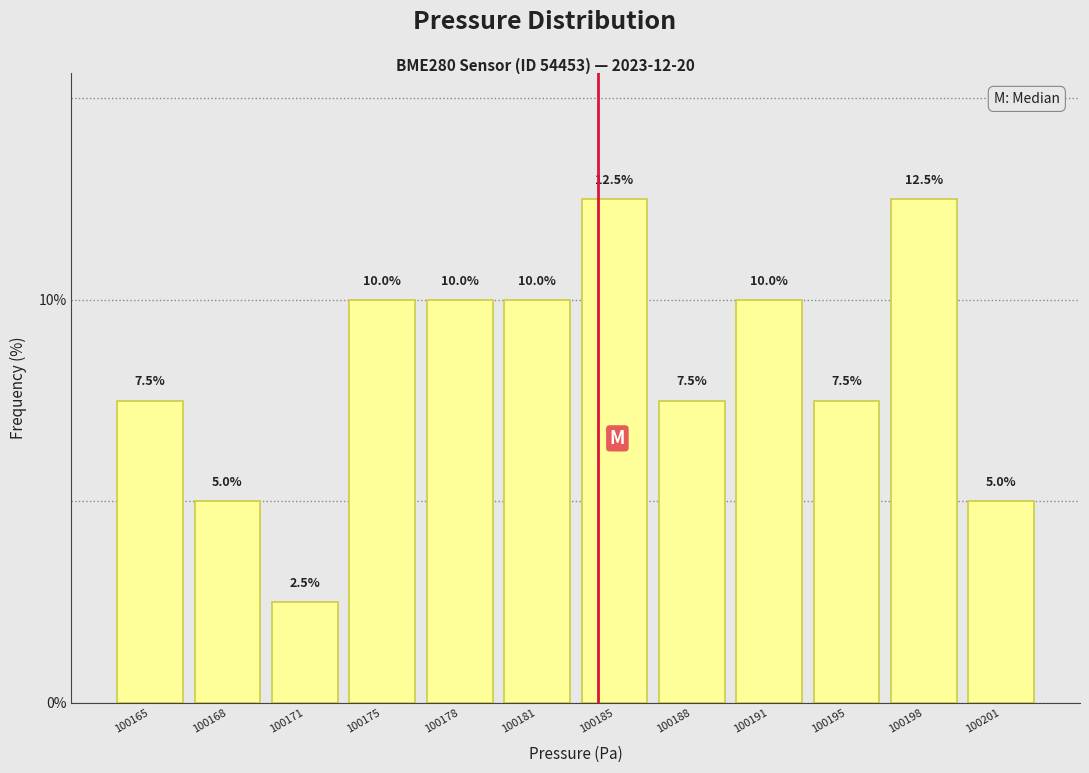

Reading right to left, extract all data points from this chart.

5.0	12.5	7.5	10.0	7.5	12.5	10.0	10.0	10.0	2.5	5.0	7.5